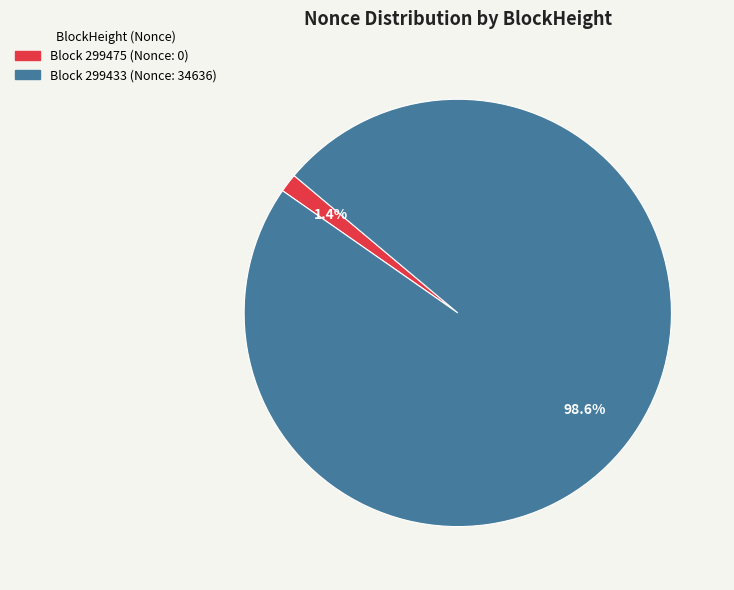

Is there a majority slice in this chart?

Yes